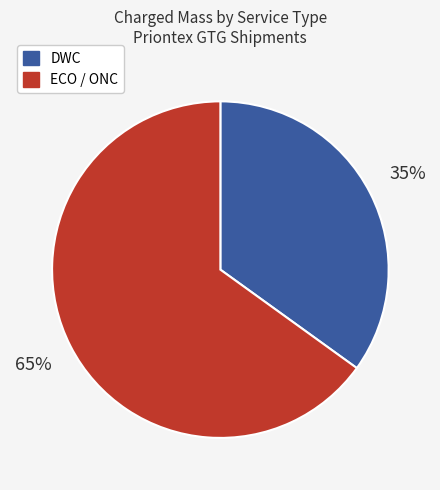

Is there any slice that represents more than half of the pie?

Yes